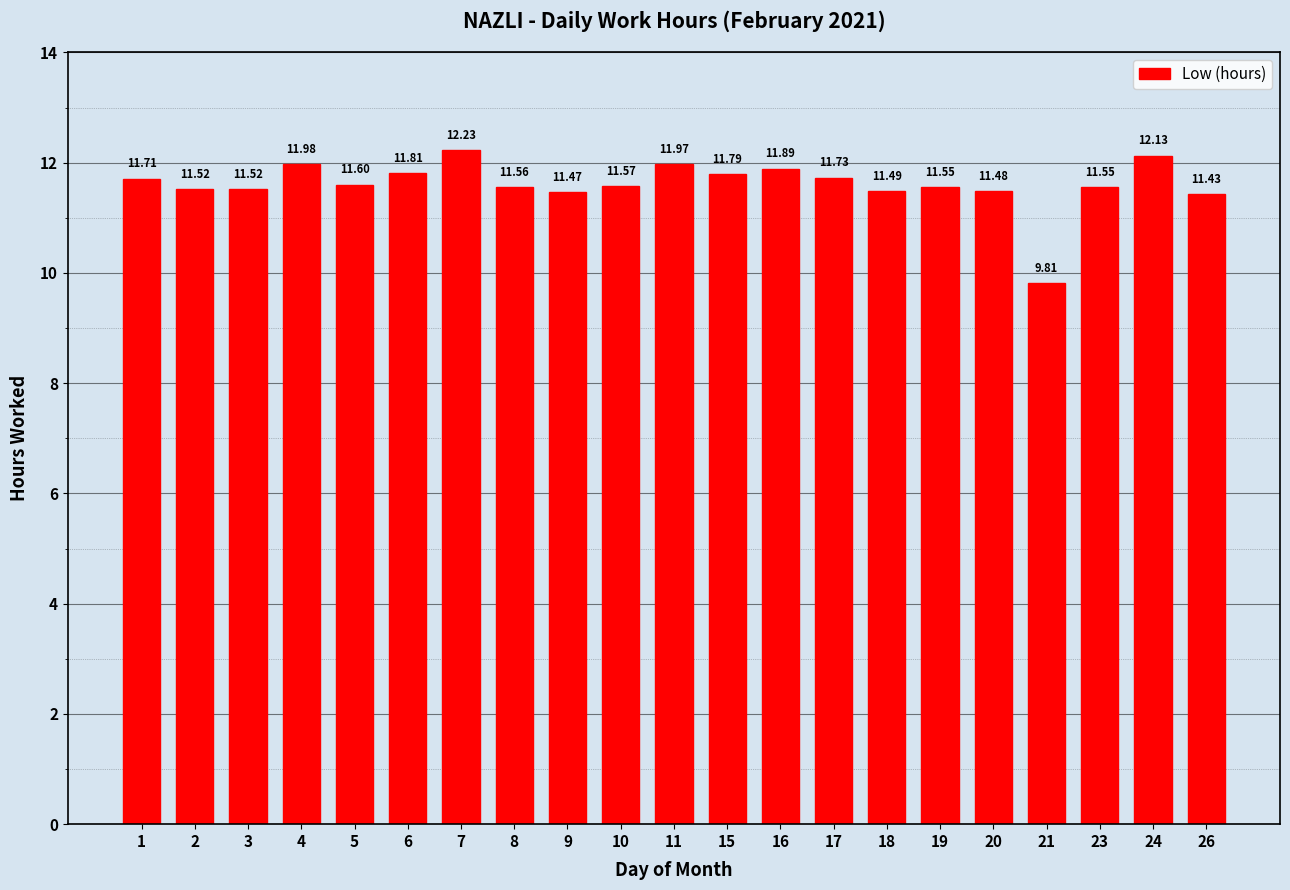

Reading left to right, extract all data points from this chart.

1=11.7	2=11.5	3=11.5	4=12.0	5=11.6	6=11.8	7=12.2	8=11.6	9=11.5	10=11.6	11=12.0	15=11.8	16=11.9	17=11.7	18=11.5	19=11.6	20=11.5	21=9.8	23=11.6	24=12.1	26=11.4